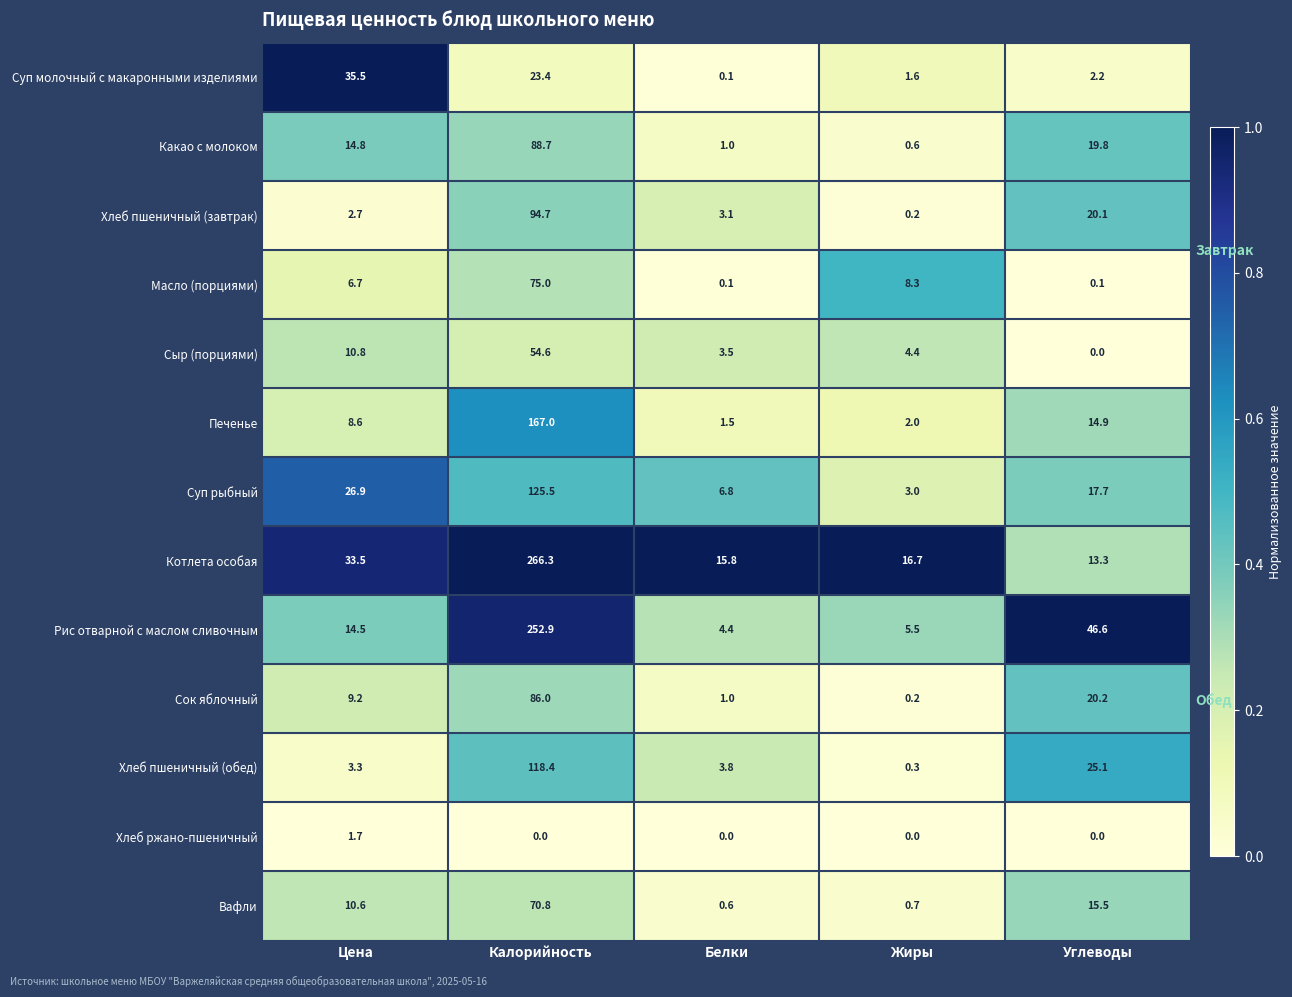

Which category has the lowest value in the Хлеб пшеничный (завтрак) series?

Жиры